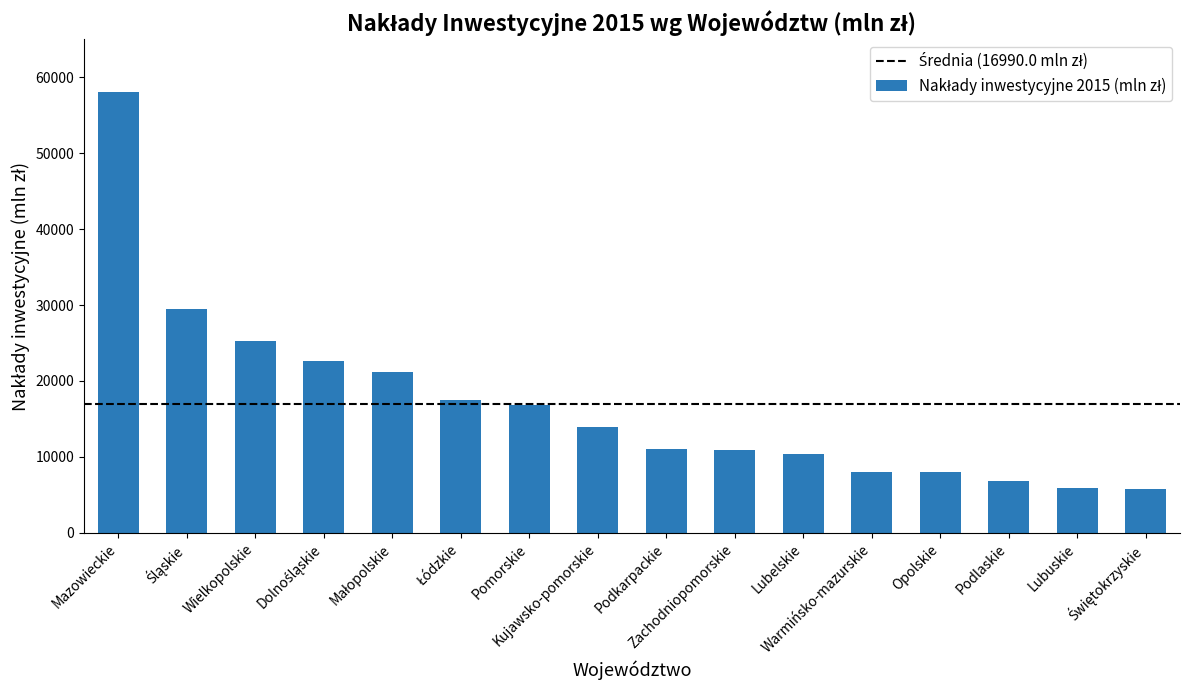

At which label does the data first exceed 13971?

Mazowieckie